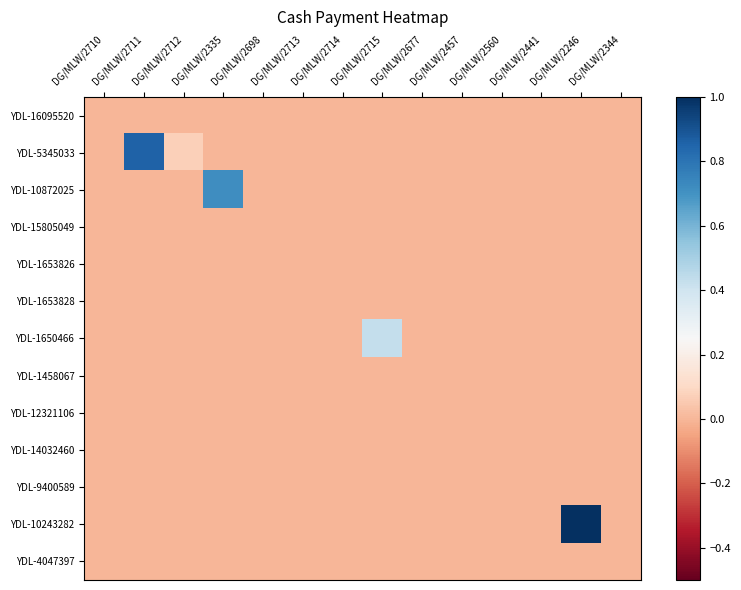

Reading left to right, extract all data points from this chart.

YDL-16095520: DG/MLW/2710=0.0	DG/MLW/2711=0.0	DG/MLW/2712=0.0	DG/MLW/2335=0.0	DG/MLW/2698=0.0	DG/MLW/2713=0.0	DG/MLW/2714=0.0	DG/MLW/2715=0.0	DG/MLW/2677=0.0	DG/MLW/2457=0.0	DG/MLW/2560=0.0	DG/MLW/2441=0.0	DG/MLW/2246=0.0	DG/MLW/2344=0.0
YDL-5345033: DG/MLW/2710=0.0	DG/MLW/2711=0.9	DG/MLW/2712=0.1	DG/MLW/2335=0.0	DG/MLW/2698=0.0	DG/MLW/2713=0.0	DG/MLW/2714=0.0	DG/MLW/2715=0.0	DG/MLW/2677=0.0	DG/MLW/2457=0.0	DG/MLW/2560=0.0	DG/MLW/2441=0.0	DG/MLW/2246=0.0	DG/MLW/2344=0.0
YDL-10872025: DG/MLW/2710=0.0	DG/MLW/2711=0.0	DG/MLW/2712=0.0	DG/MLW/2335=0.7	DG/MLW/2698=0.0	DG/MLW/2713=0.0	DG/MLW/2714=0.0	DG/MLW/2715=0.0	DG/MLW/2677=0.0	DG/MLW/2457=0.0	DG/MLW/2560=0.0	DG/MLW/2441=0.0	DG/MLW/2246=0.0	DG/MLW/2344=0.0
YDL-15805049: DG/MLW/2710=0.0	DG/MLW/2711=0.0	DG/MLW/2712=0.0	DG/MLW/2335=0.0	DG/MLW/2698=0.0	DG/MLW/2713=0.0	DG/MLW/2714=0.0	DG/MLW/2715=0.0	DG/MLW/2677=0.0	DG/MLW/2457=0.0	DG/MLW/2560=0.0	DG/MLW/2441=0.0	DG/MLW/2246=0.0	DG/MLW/2344=0.0
YDL-1653826: DG/MLW/2710=0.0	DG/MLW/2711=0.0	DG/MLW/2712=0.0	DG/MLW/2335=0.0	DG/MLW/2698=0.0	DG/MLW/2713=0.0	DG/MLW/2714=0.0	DG/MLW/2715=0.0	DG/MLW/2677=0.0	DG/MLW/2457=0.0	DG/MLW/2560=0.0	DG/MLW/2441=0.0	DG/MLW/2246=0.0	DG/MLW/2344=0.0
YDL-1653828: DG/MLW/2710=0.0	DG/MLW/2711=0.0	DG/MLW/2712=0.0	DG/MLW/2335=0.0	DG/MLW/2698=0.0	DG/MLW/2713=0.0	DG/MLW/2714=0.0	DG/MLW/2715=0.0	DG/MLW/2677=0.0	DG/MLW/2457=0.0	DG/MLW/2560=0.0	DG/MLW/2441=0.0	DG/MLW/2246=0.0	DG/MLW/2344=0.0
YDL-1650466: DG/MLW/2710=0.0	DG/MLW/2711=0.0	DG/MLW/2712=0.0	DG/MLW/2335=0.0	DG/MLW/2698=0.0	DG/MLW/2713=0.0	DG/MLW/2714=0.0	DG/MLW/2715=0.4	DG/MLW/2677=0.0	DG/MLW/2457=0.0	DG/MLW/2560=0.0	DG/MLW/2441=0.0	DG/MLW/2246=0.0	DG/MLW/2344=0.0
YDL-1458067: DG/MLW/2710=0.0	DG/MLW/2711=0.0	DG/MLW/2712=0.0	DG/MLW/2335=0.0	DG/MLW/2698=0.0	DG/MLW/2713=0.0	DG/MLW/2714=0.0	DG/MLW/2715=0.0	DG/MLW/2677=0.0	DG/MLW/2457=0.0	DG/MLW/2560=0.0	DG/MLW/2441=0.0	DG/MLW/2246=0.0	DG/MLW/2344=0.0
YDL-12321106: DG/MLW/2710=0.0	DG/MLW/2711=0.0	DG/MLW/2712=0.0	DG/MLW/2335=0.0	DG/MLW/2698=0.0	DG/MLW/2713=0.0	DG/MLW/2714=0.0	DG/MLW/2715=0.0	DG/MLW/2677=0.0	DG/MLW/2457=0.0	DG/MLW/2560=0.0	DG/MLW/2441=0.0	DG/MLW/2246=0.0	DG/MLW/2344=0.0
YDL-14032460: DG/MLW/2710=0.0	DG/MLW/2711=0.0	DG/MLW/2712=0.0	DG/MLW/2335=0.0	DG/MLW/2698=0.0	DG/MLW/2713=0.0	DG/MLW/2714=0.0	DG/MLW/2715=0.0	DG/MLW/2677=0.0	DG/MLW/2457=0.0	DG/MLW/2560=0.0	DG/MLW/2441=0.0	DG/MLW/2246=0.0	DG/MLW/2344=0.0
YDL-9400589: DG/MLW/2710=0.0	DG/MLW/2711=0.0	DG/MLW/2712=0.0	DG/MLW/2335=0.0	DG/MLW/2698=0.0	DG/MLW/2713=0.0	DG/MLW/2714=0.0	DG/MLW/2715=0.0	DG/MLW/2677=0.0	DG/MLW/2457=0.0	DG/MLW/2560=0.0	DG/MLW/2441=0.0	DG/MLW/2246=0.0	DG/MLW/2344=0.0
YDL-10243282: DG/MLW/2710=0.0	DG/MLW/2711=0.0	DG/MLW/2712=0.0	DG/MLW/2335=0.0	DG/MLW/2698=0.0	DG/MLW/2713=0.0	DG/MLW/2714=0.0	DG/MLW/2715=0.0	DG/MLW/2677=0.0	DG/MLW/2457=0.0	DG/MLW/2560=0.0	DG/MLW/2441=0.0	DG/MLW/2246=1.0	DG/MLW/2344=0.0
YDL-4047397: DG/MLW/2710=0.0	DG/MLW/2711=0.0	DG/MLW/2712=0.0	DG/MLW/2335=0.0	DG/MLW/2698=0.0	DG/MLW/2713=0.0	DG/MLW/2714=0.0	DG/MLW/2715=0.0	DG/MLW/2677=0.0	DG/MLW/2457=0.0	DG/MLW/2560=0.0	DG/MLW/2441=0.0	DG/MLW/2246=0.0	DG/MLW/2344=0.0